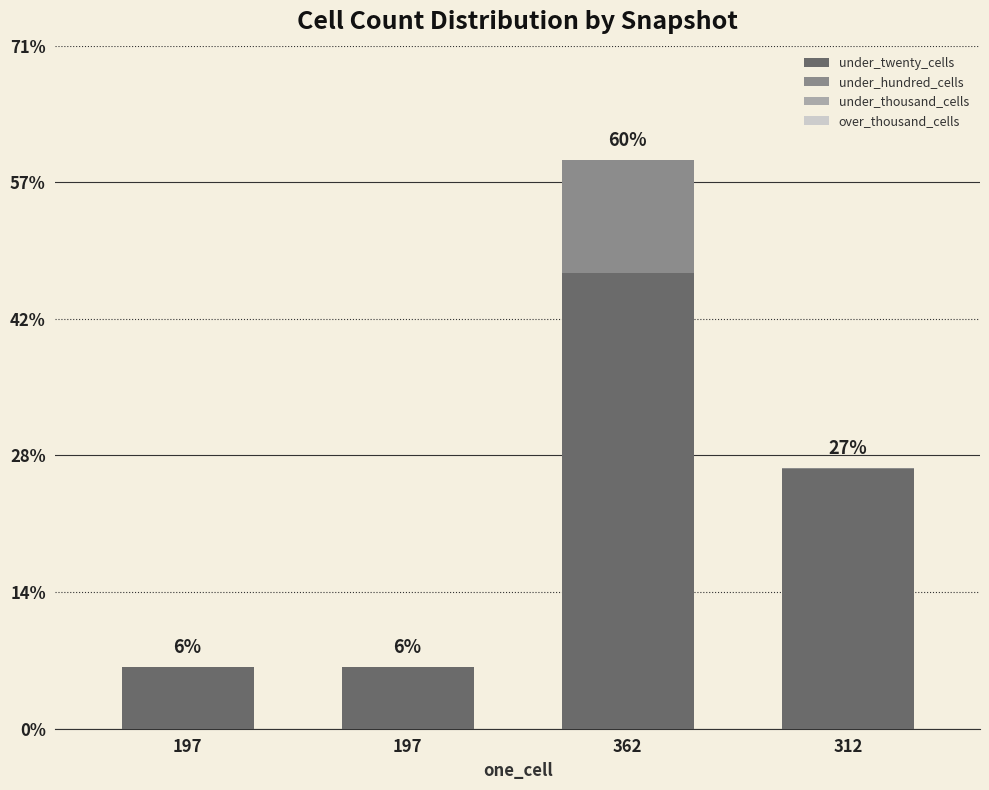

Does the chart contain stacked bars?

Yes